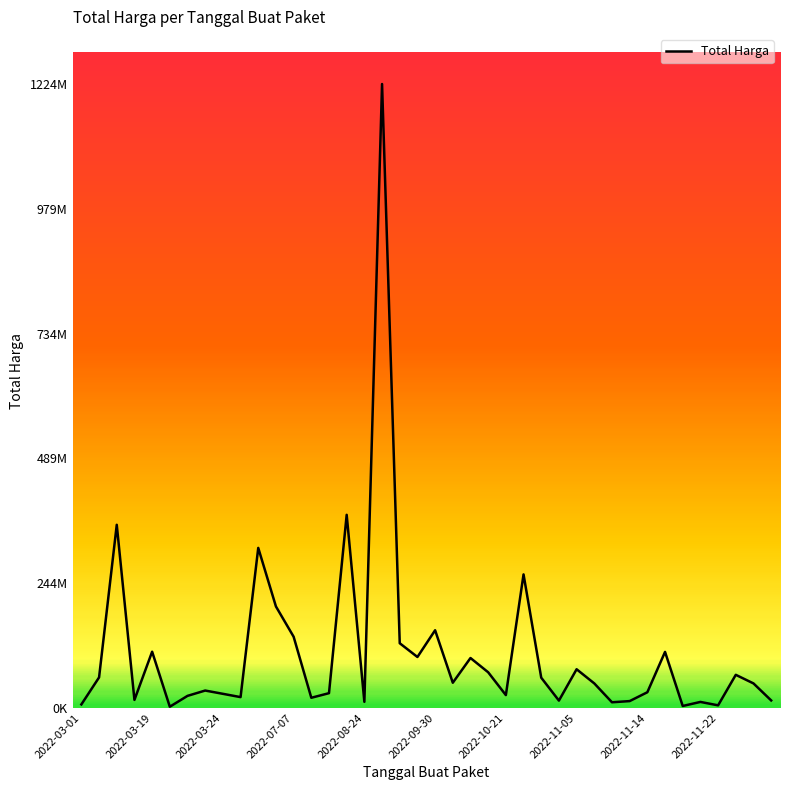

Rank the categories by value from lowest to highest.

2022-09-30, 34, 36, 2022-03-01, 30, 35, 16, 31, 27, 39, 2022-07-07, 13, 2022-11-22, 2022-10-21, 24, 2022-11-14, 14, 32, 2022-11-05, 29, 38, 21, 26, 2022-03-19, 37, 23, 28, 22, 19, 33, 2022-08-24, 18, 12, 20, 11, 25, 10, 2022-03-24, 15, 17